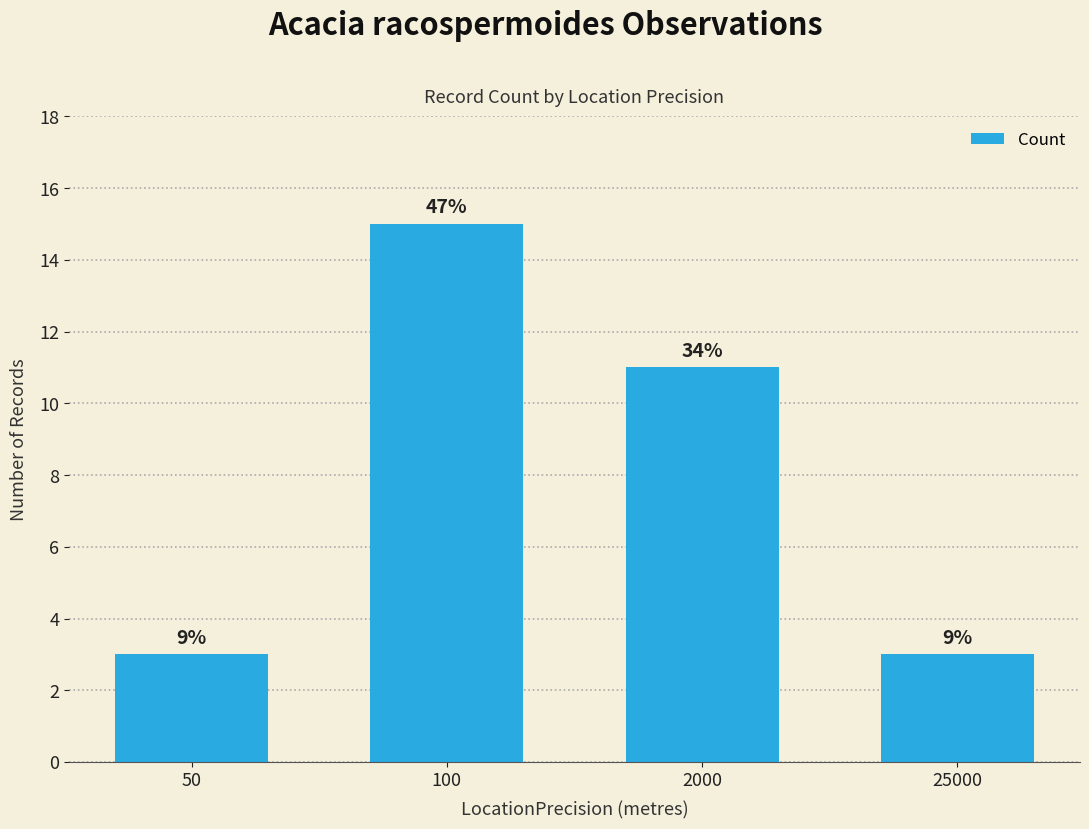

How many bars are there in total?

4